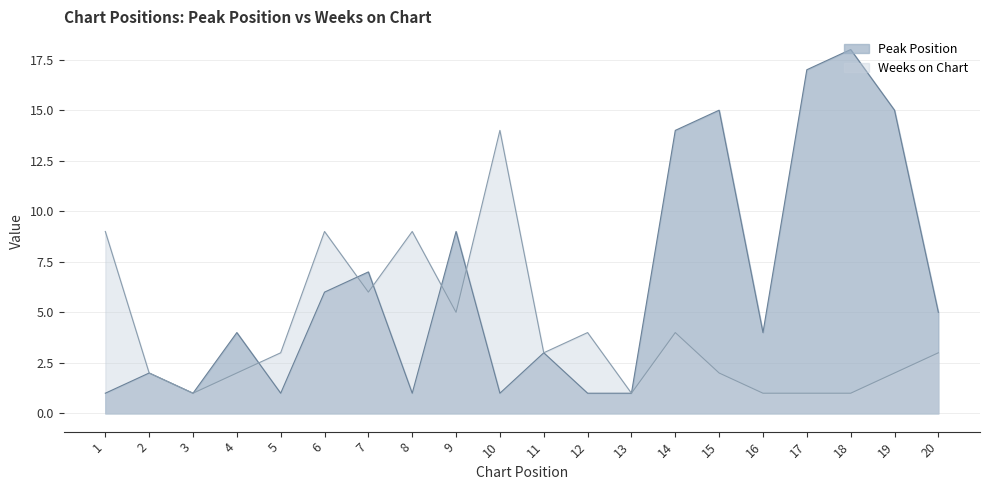

Where do Peak Position and Weeks on Chart first cross each other?

4 and 5